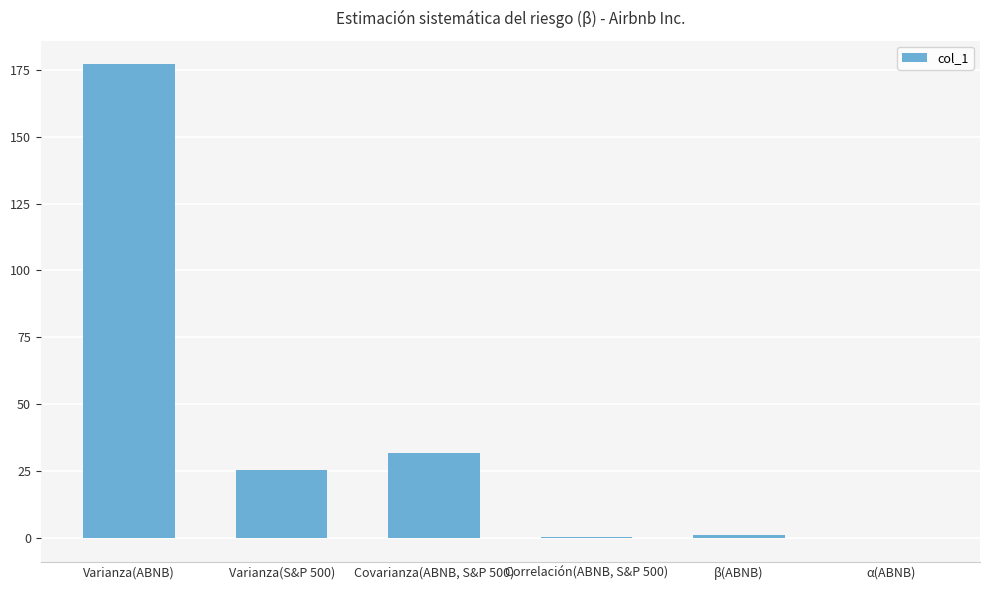

What is the greatest value displayed?

177.0